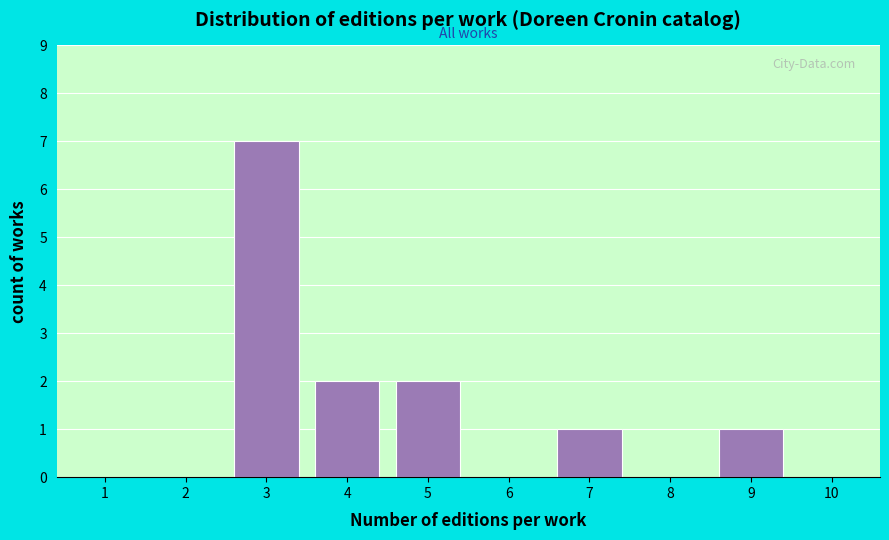

Reading right to left, what are all the values shown in this chart?

10=0	9=1	8=0	7=1	6=0	5=2	4=2	3=7	2=0	1=0